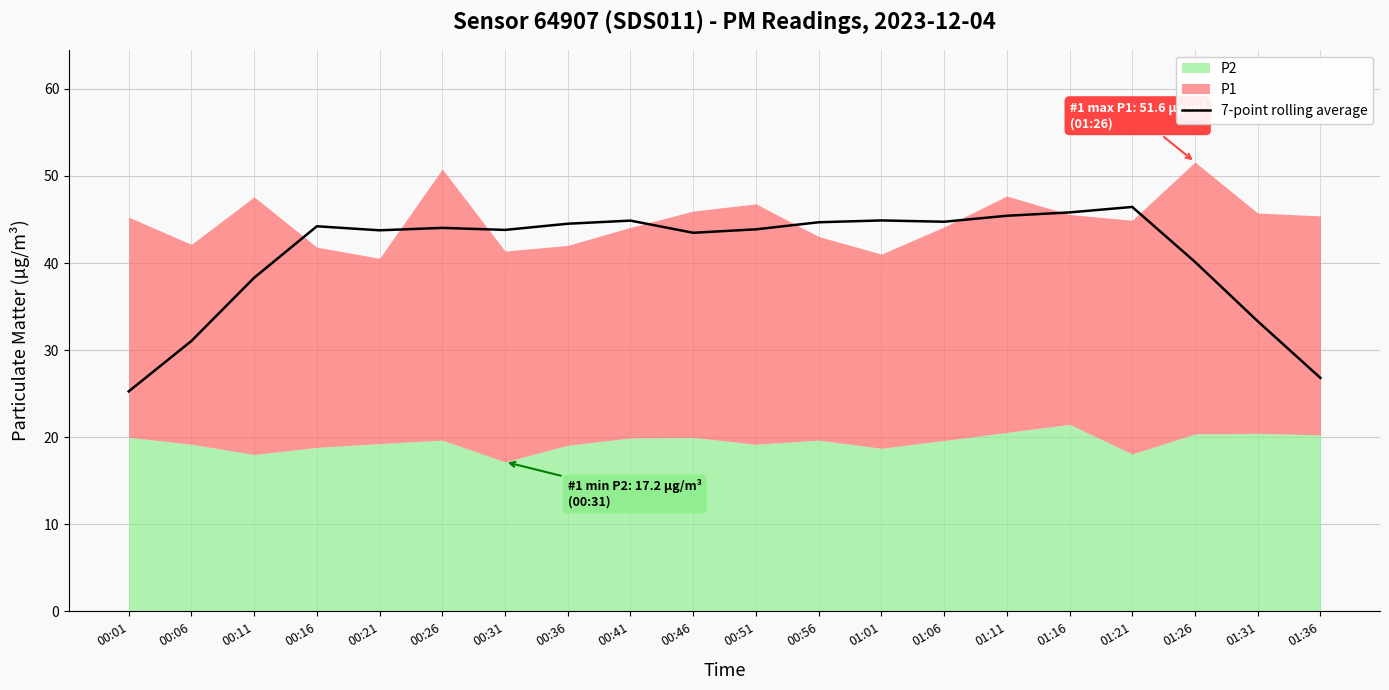

True or false: the data has more than 1 interior local peaks.

True